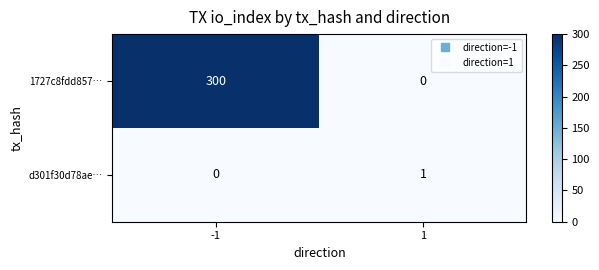

What is the spread (max minus min) of values at 1?

1